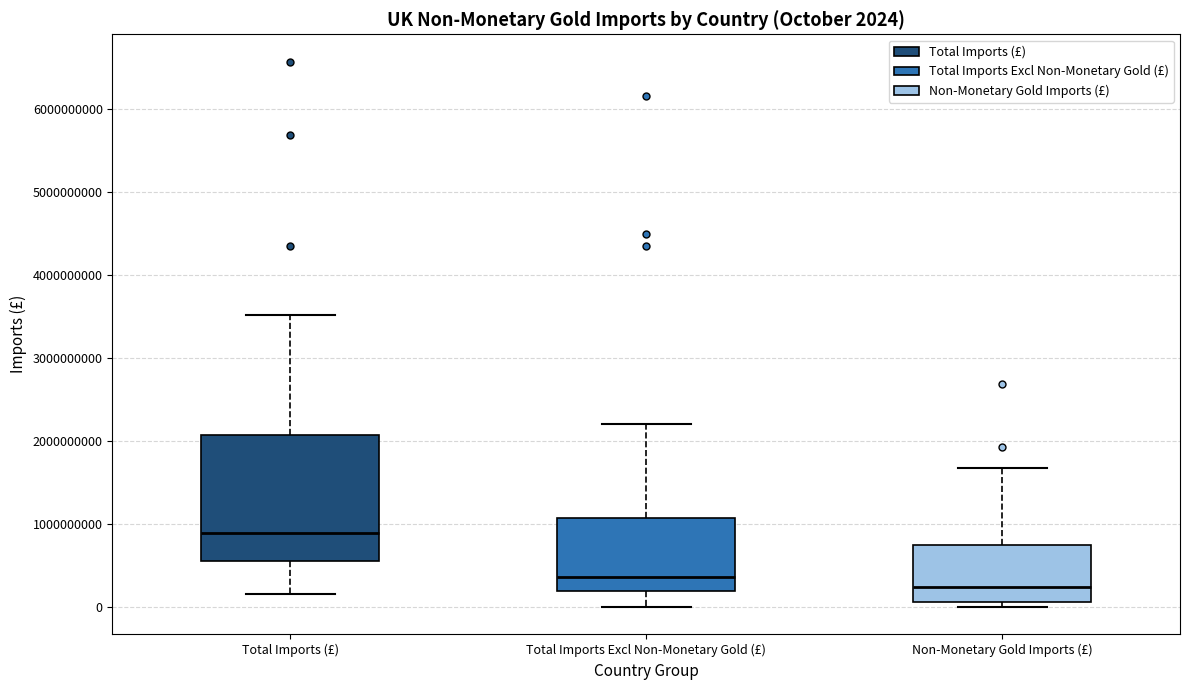

Comparing the boxes themselves (not the whiskers), which one is the tallest?

Total Imports (£)